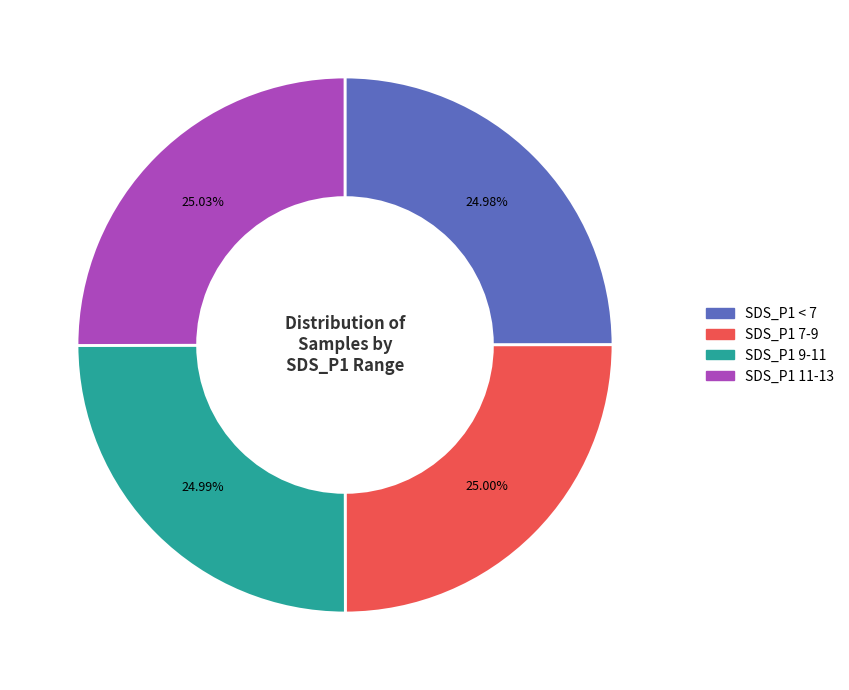

Does SDS_P1 9-11 represent more than half of the total?

No